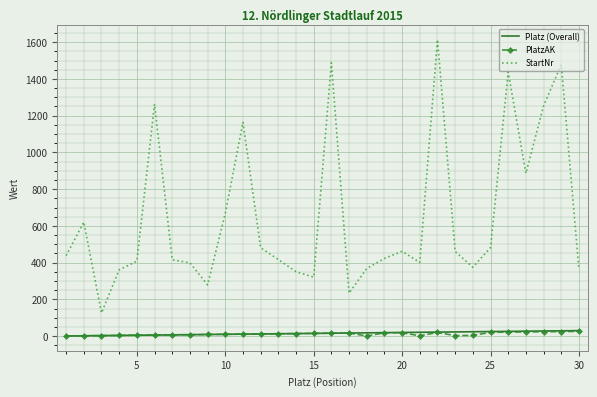

Which series has the largest total across all categories?

StartNr